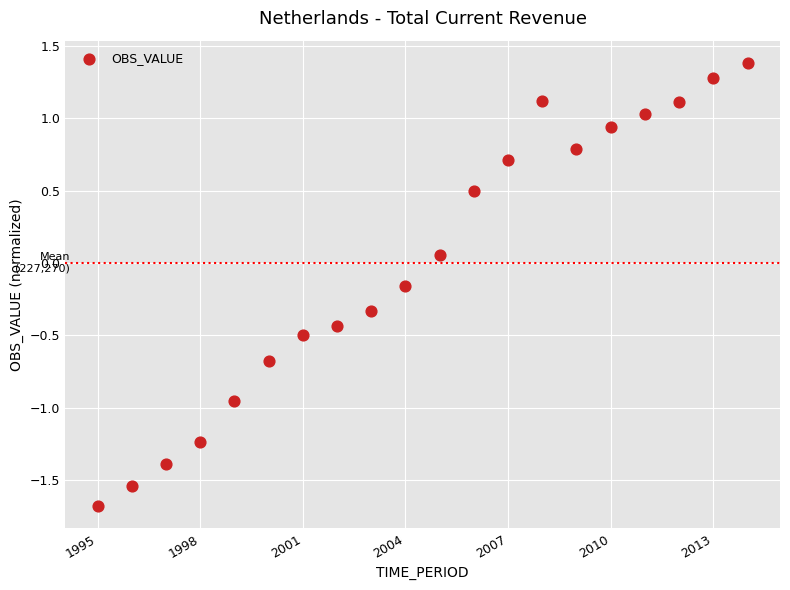

What is the range of Y values (max minus min)?

3.1